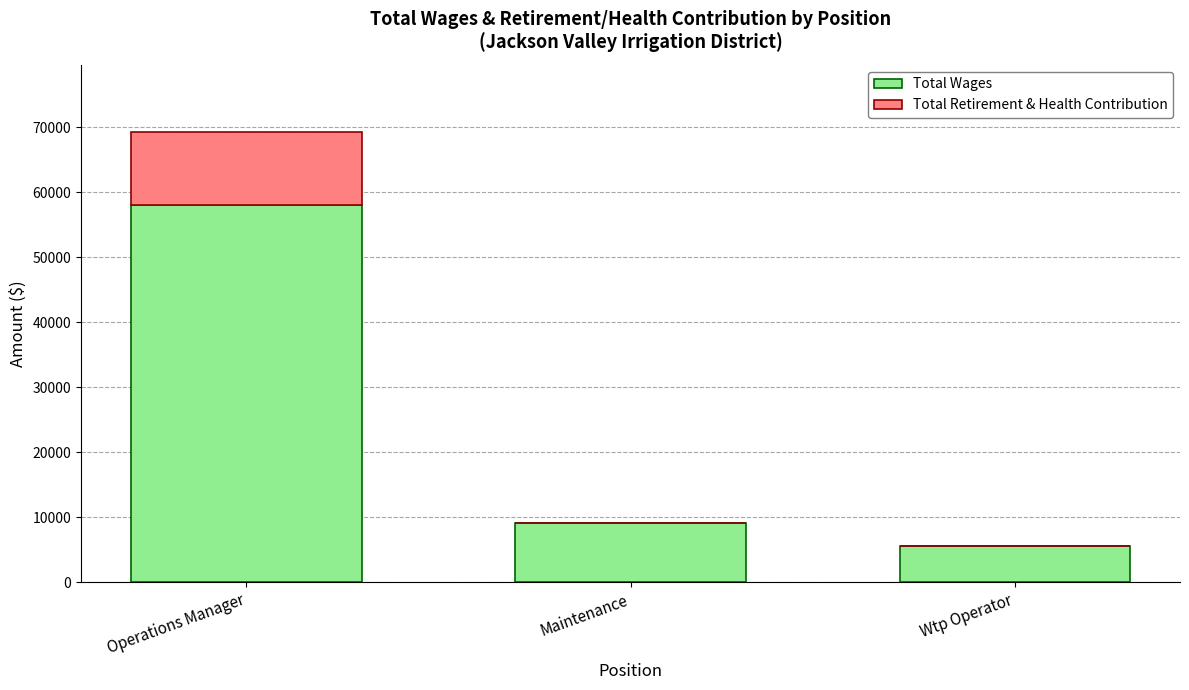

At which category is the sum across all series the highest?

Operations Manager